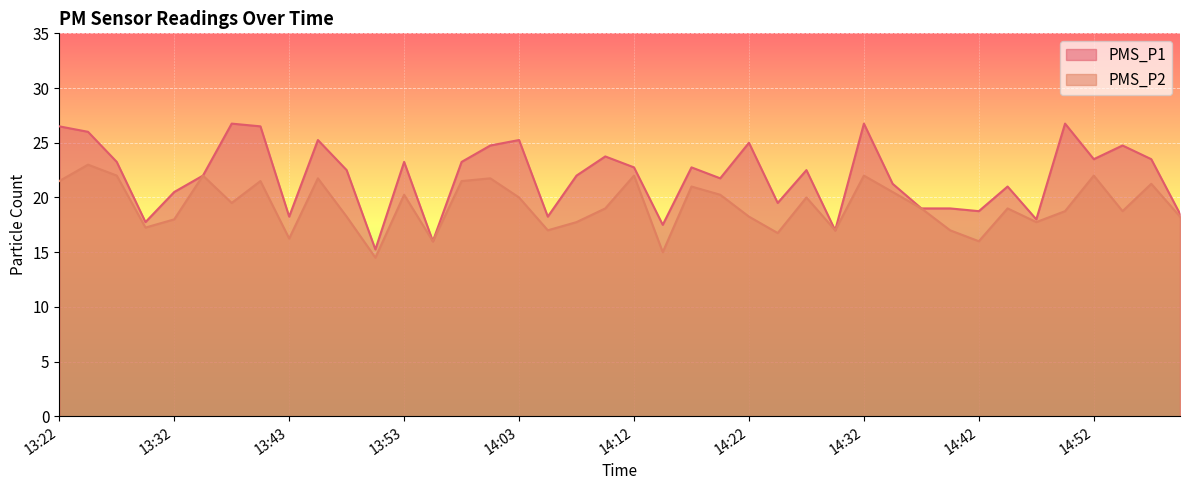

Which series has the largest total across all categories?

PMS_P1